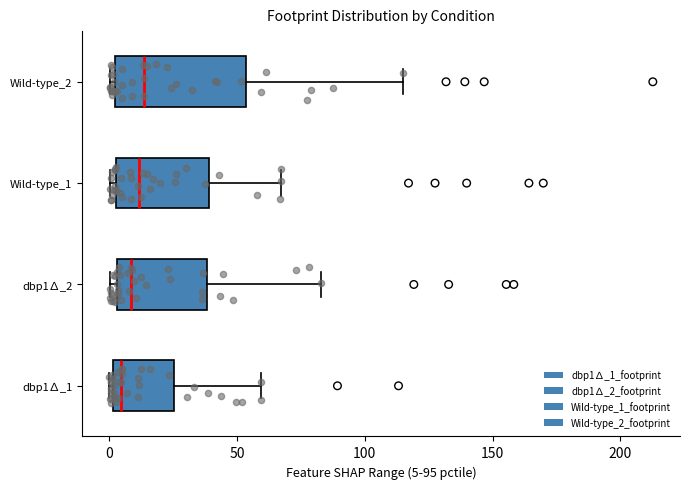

Reading bottom to top, transcribe this box plot: for each box, give where its median line is, the range the box spans, and where its two whiskers end, as read against the x-axis. The values are not printed on the chart, so give them approximately, as read against the axis.

dbp1∆_1: median 5, box 0 to 25, whiskers 0 to 60
dbp1∆_2: median 10, box 5 to 40, whiskers 0 to 85
Wild-type_1: median 10, box 5 to 40, whiskers 0 to 65
Wild-type_2: median 15, box 0 to 55, whiskers 0 (just left of the box's left edge) to 115